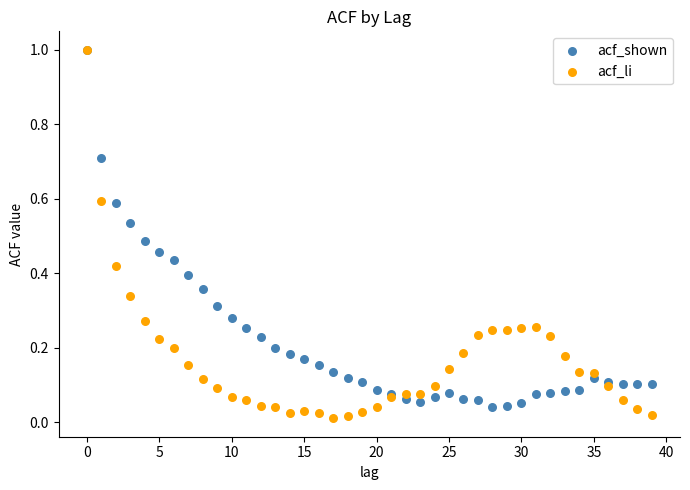

Which series contains the lowest Y value?

acf_li